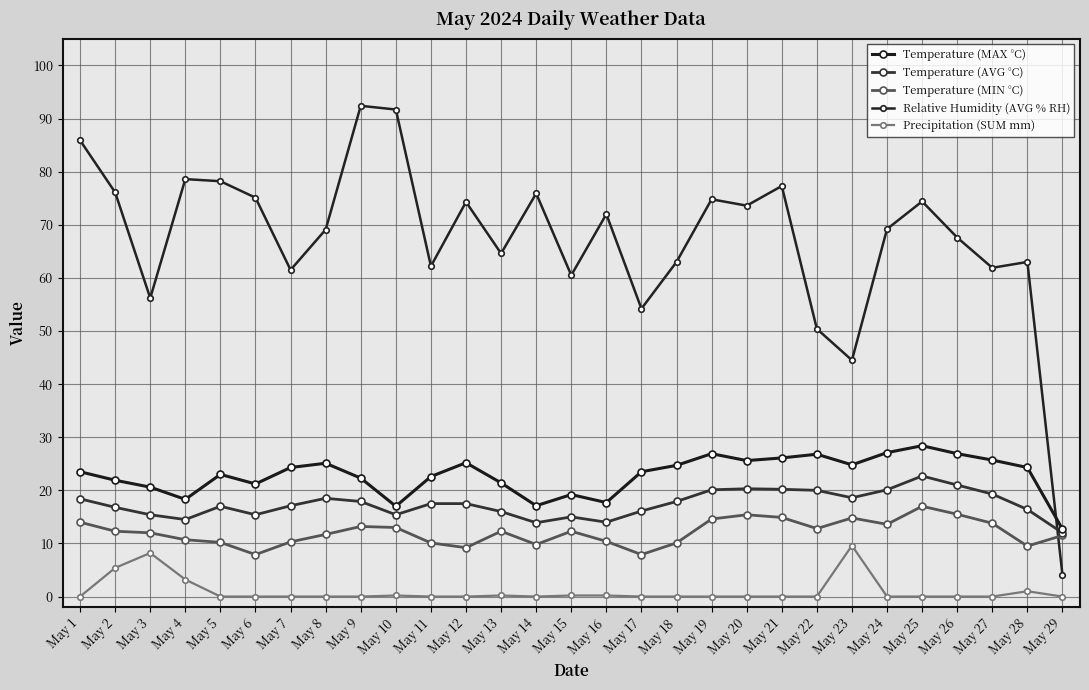

What is the difference between the maximum and second lowest values in the Temperature (AVG °C) series?

8.8